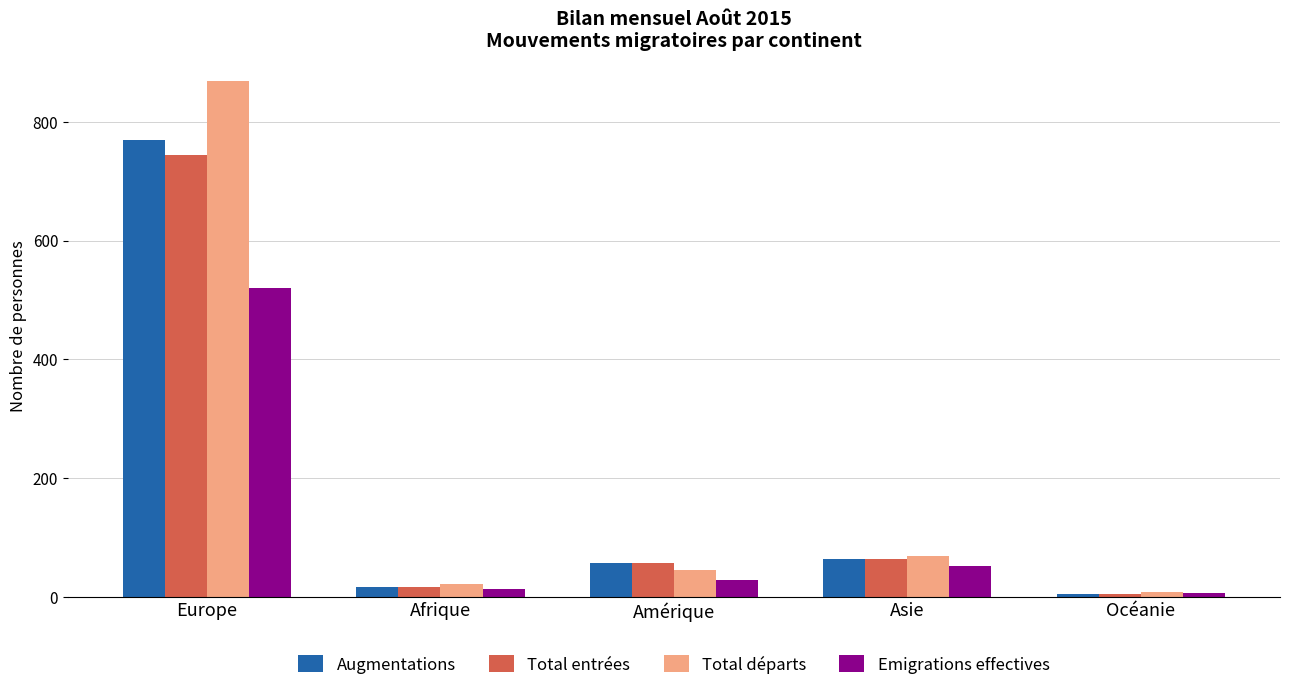

What is the value of the Emigrations effectives bar at the 2nd from the left?

13